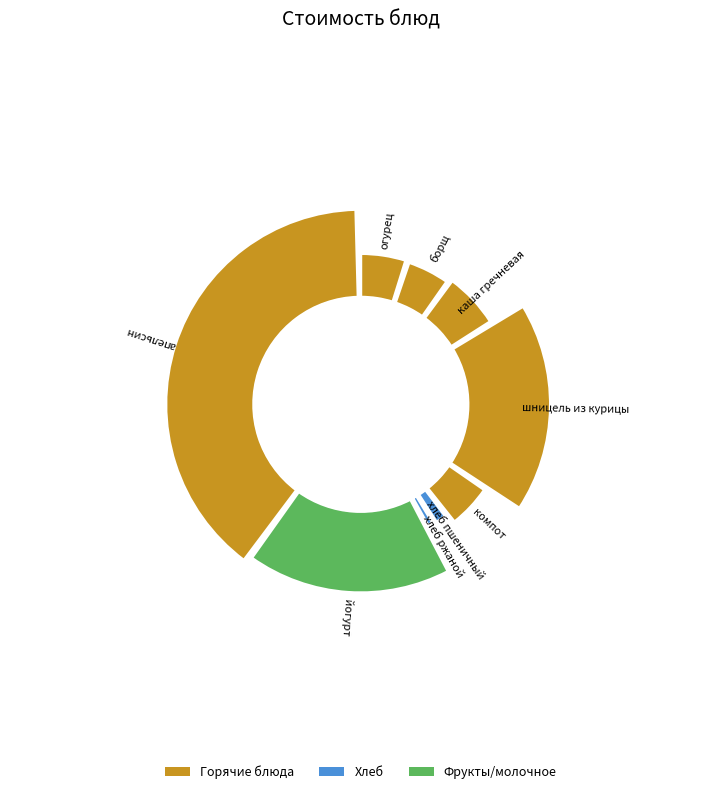

True or false: хлеб пшеничный accounts for 11% of the total.

False